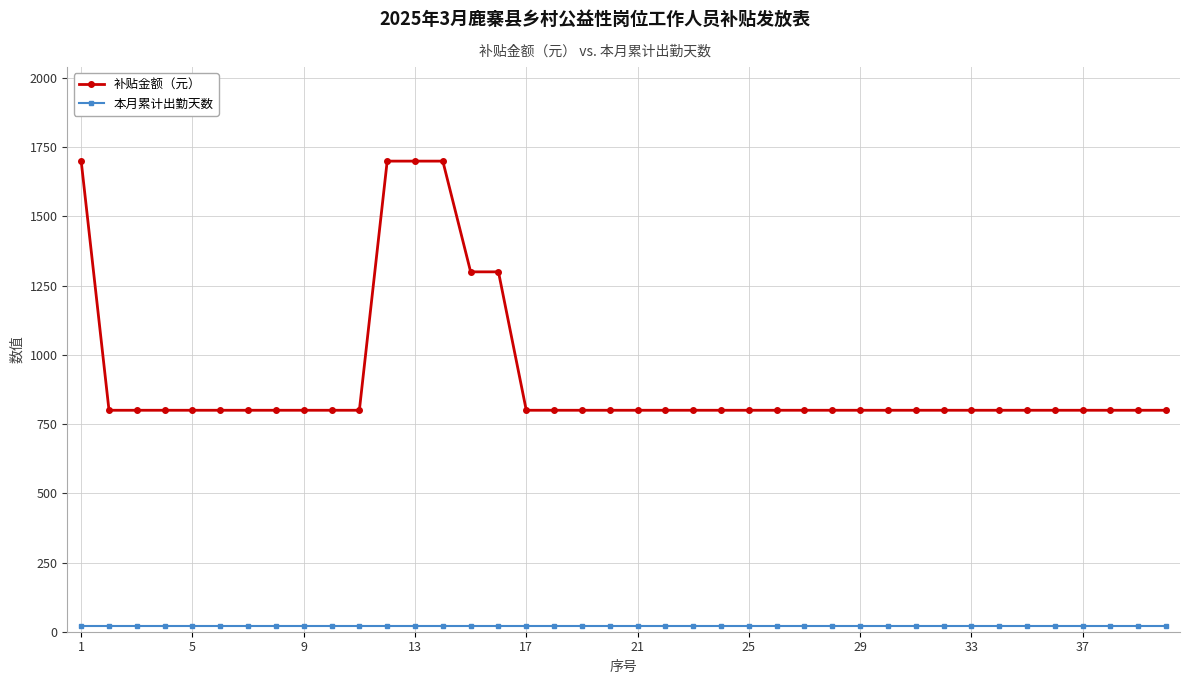

Which series has the widest spread of values?

补贴金额（元）